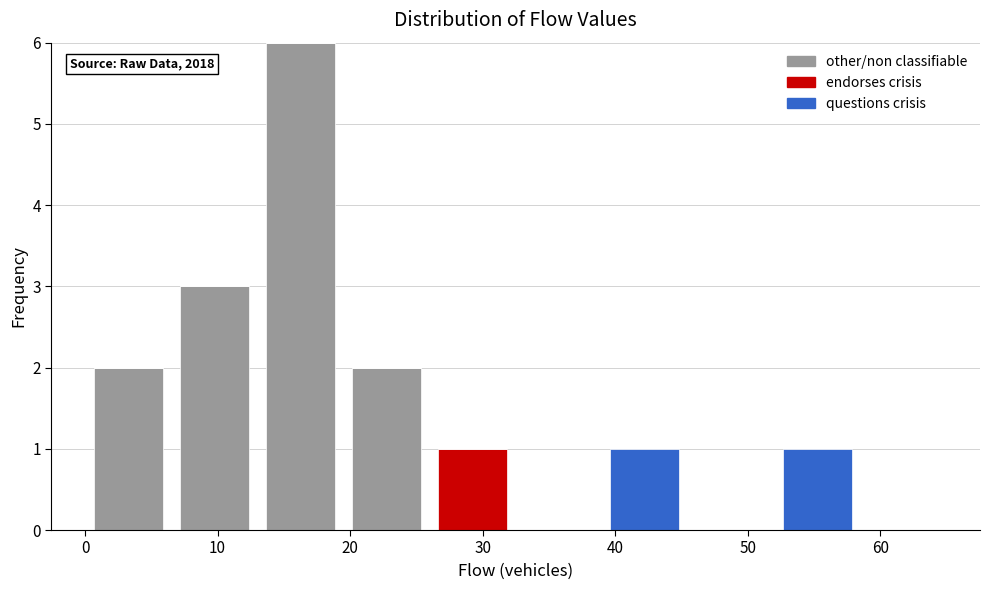

Which range on the x-axis has the tallest stacked bar (by total height)?

13.0 to 19.5